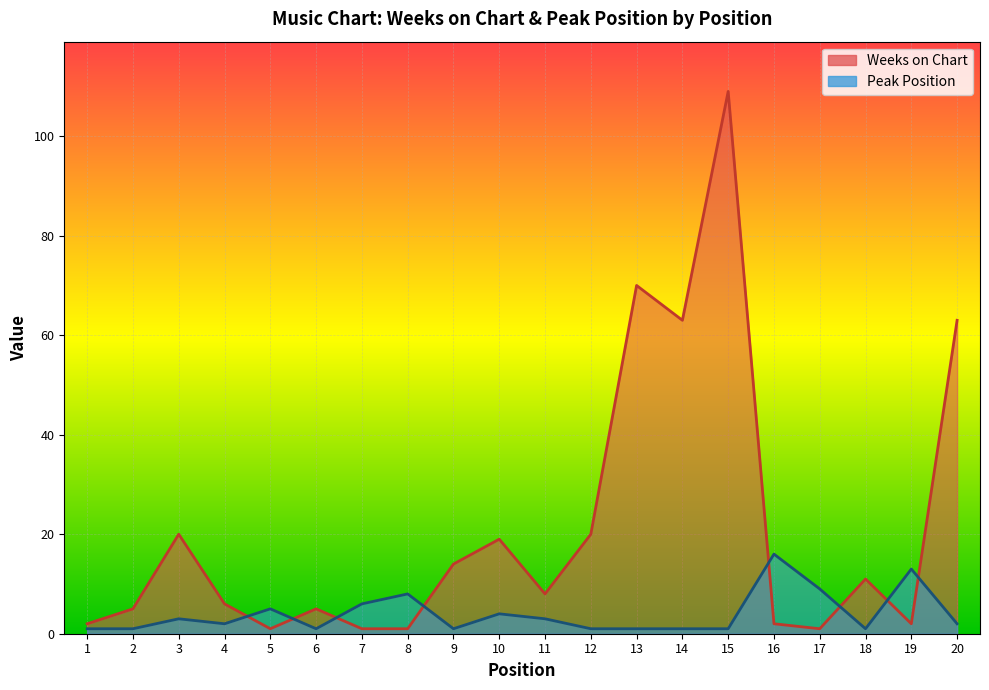

Which has a higher value, 10 or 15?

15